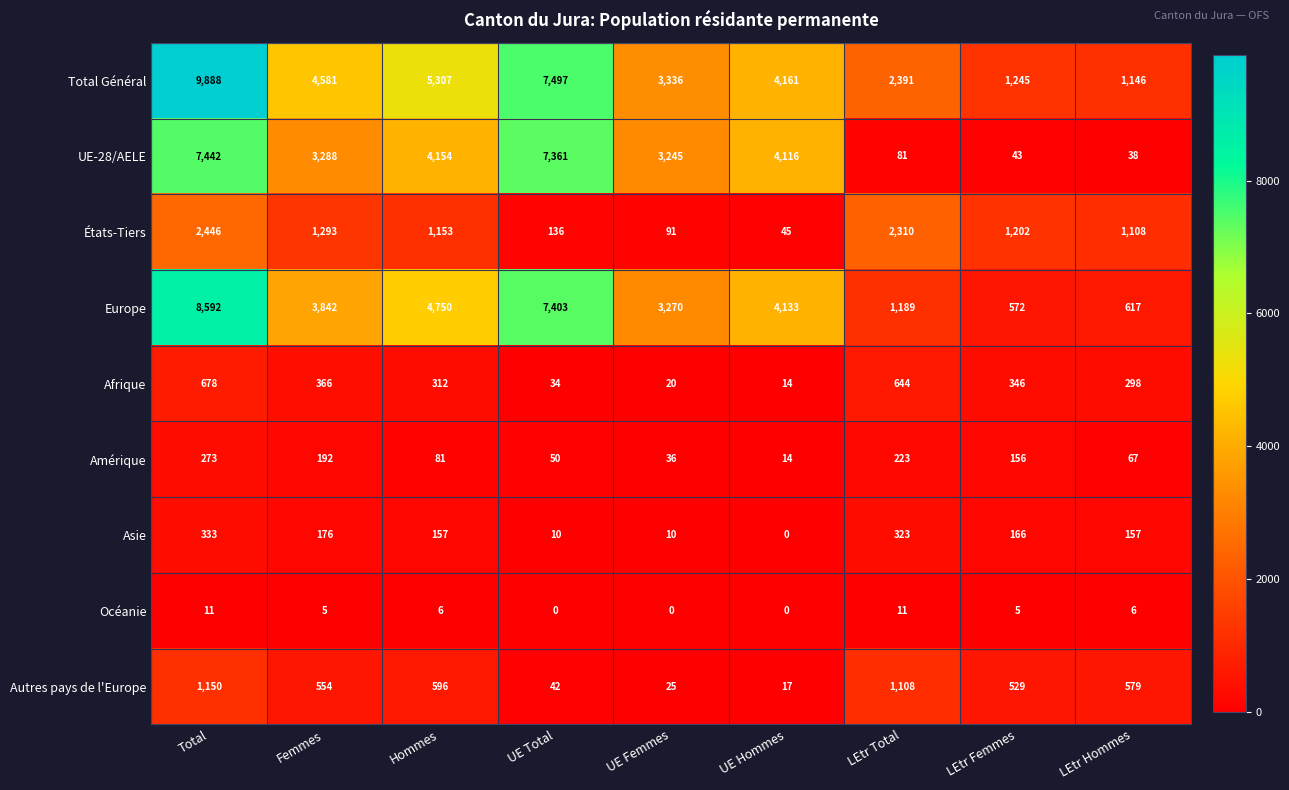

What is the maximum value shown in the chart?

9888